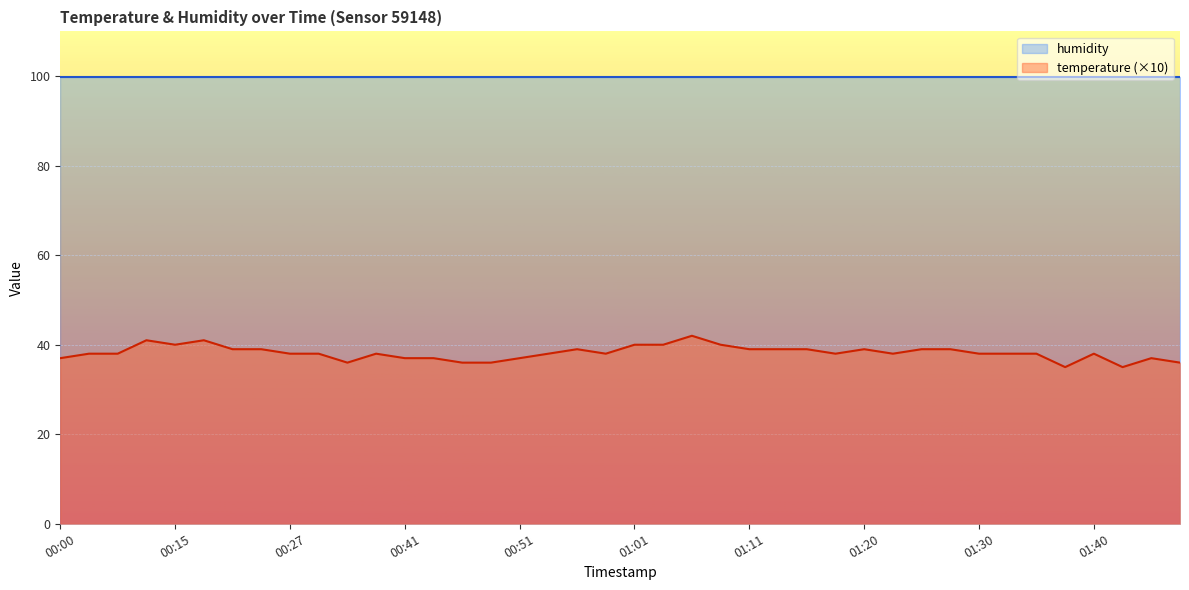

What is the greatest value displayed?

99.9